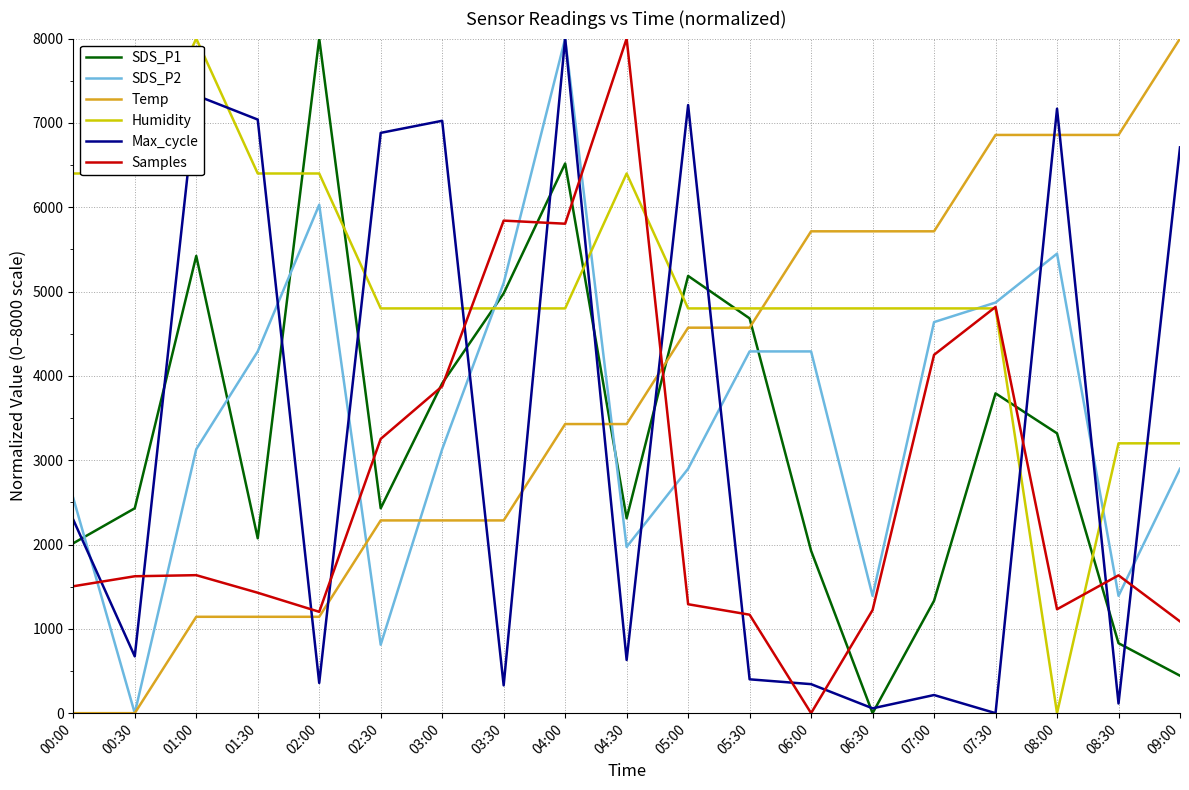

What is the sum of the SDS_P1 values at 02:30 and 09:00?

2874.1